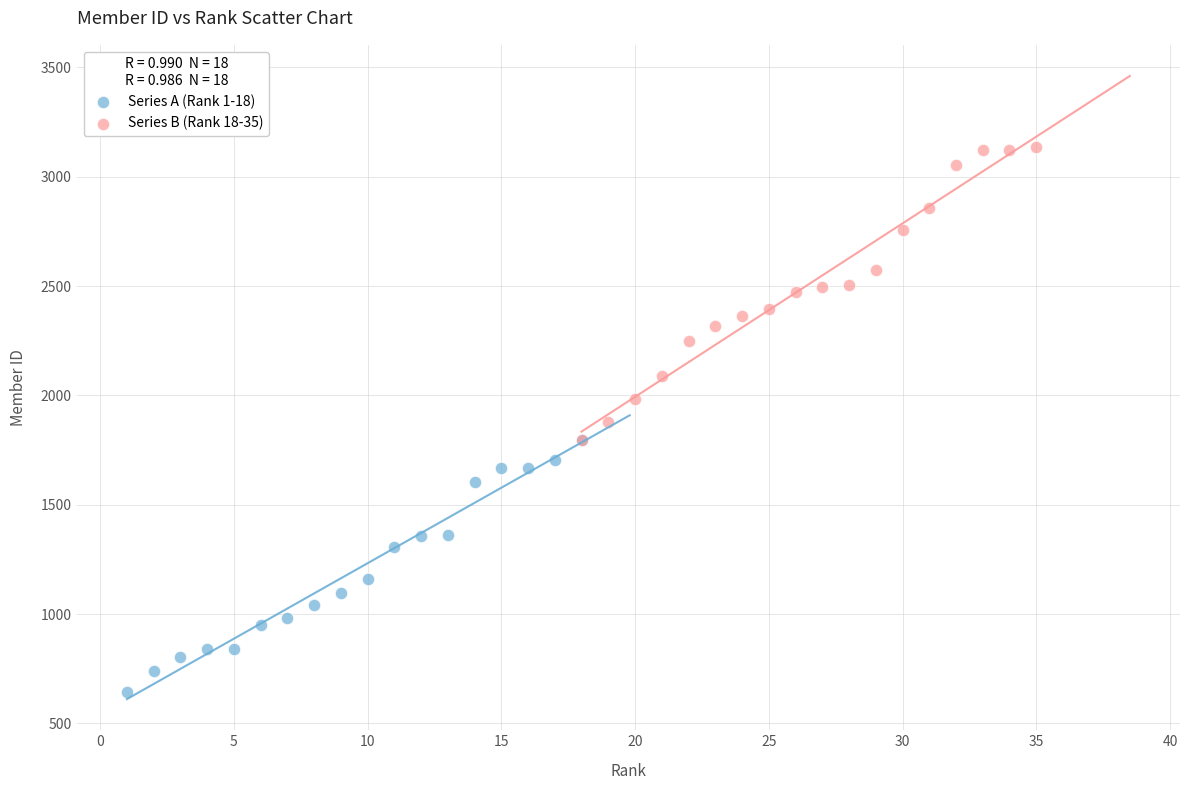

Which series has the widest spread of Y values?

Series B (Rank 18-35)